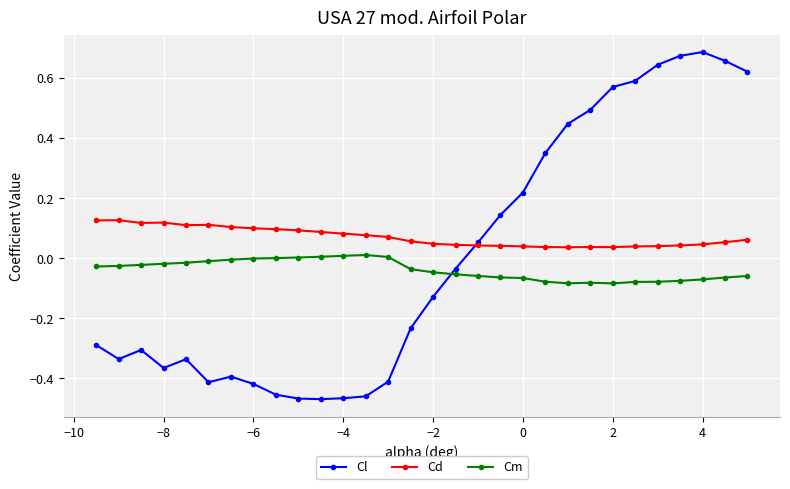

Rank the series by their average value, from lowest to highest.

Cm, Cl, Cd